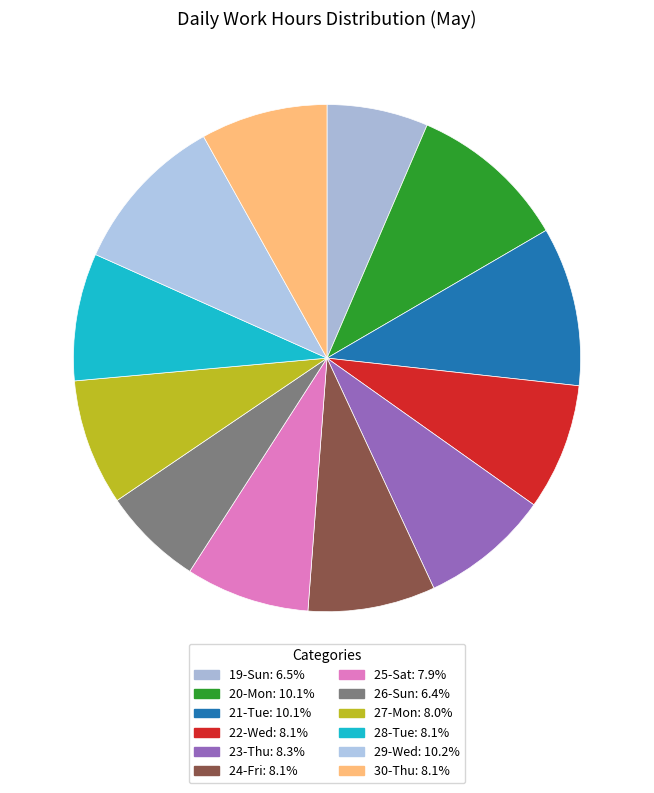

True or false: 20-Mon accounts for 10% of the total.

True